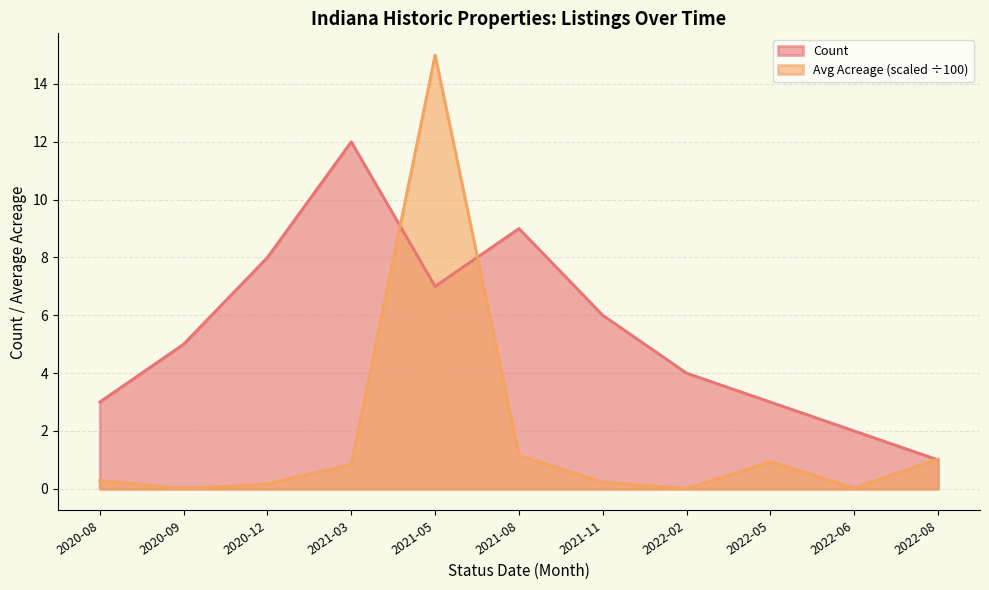

What are all the series names shown in the legend?

Count, Avg Acreage (scaled ÷100)